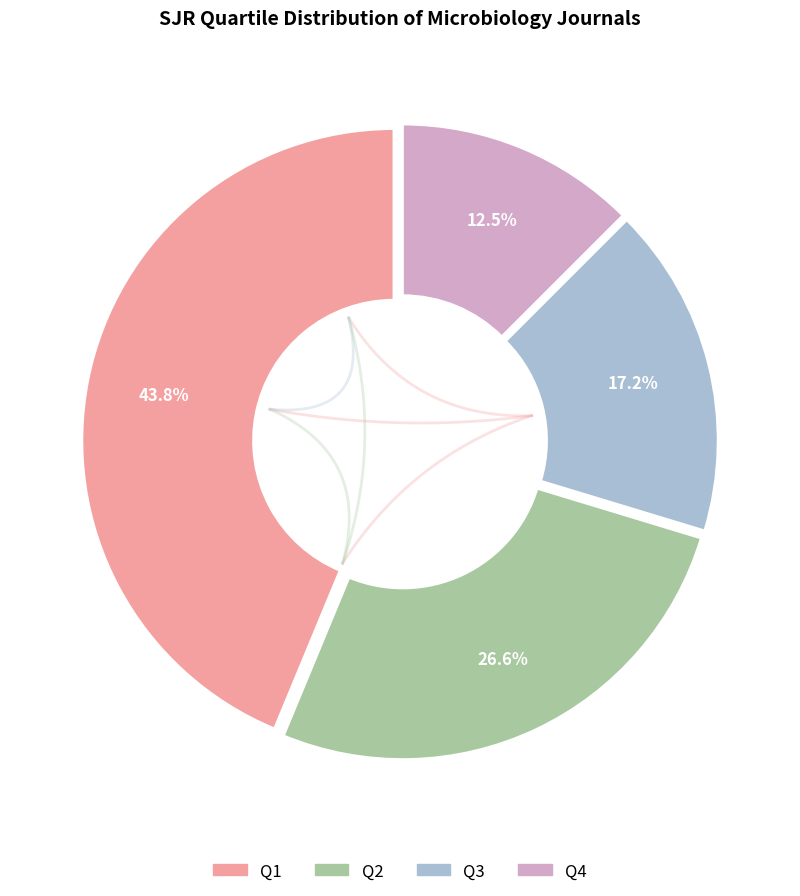

Which slice is the largest?

Q1